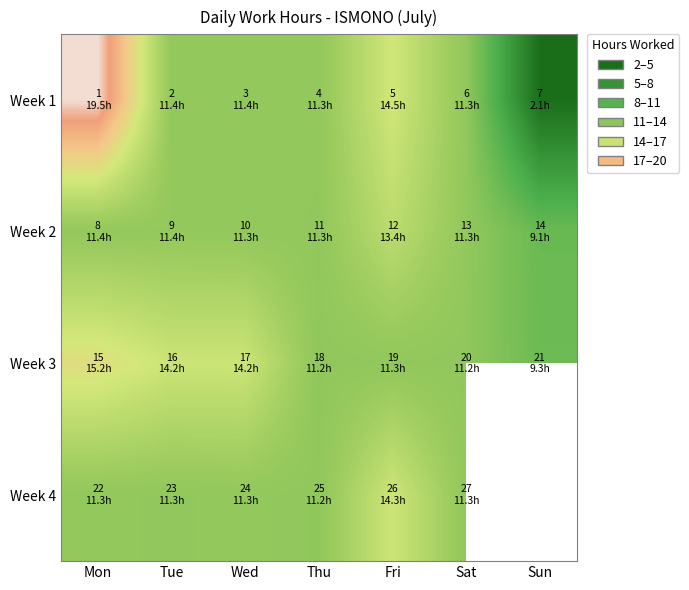

What is the highest value of the Week 2 series?

13.4